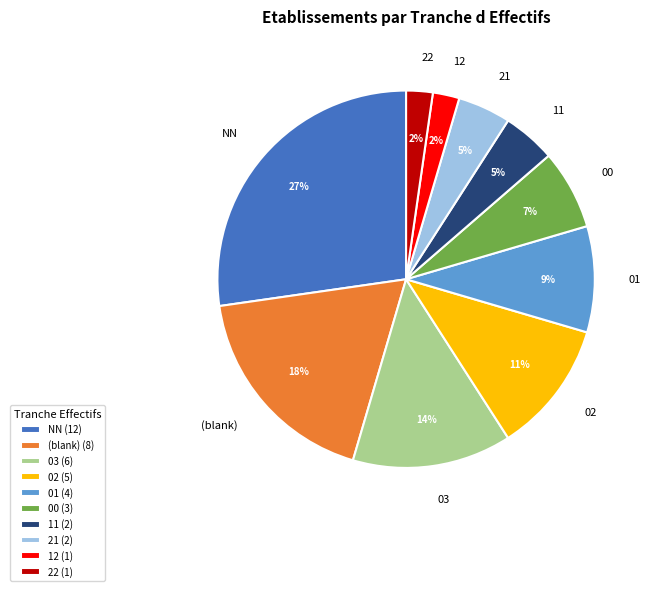

Which slice is the largest?

NN (12)